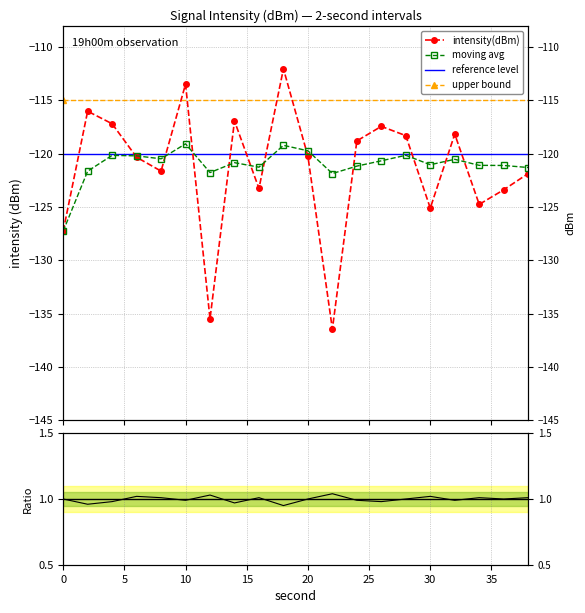

At which category does moving_avg reach its first local valley?

8